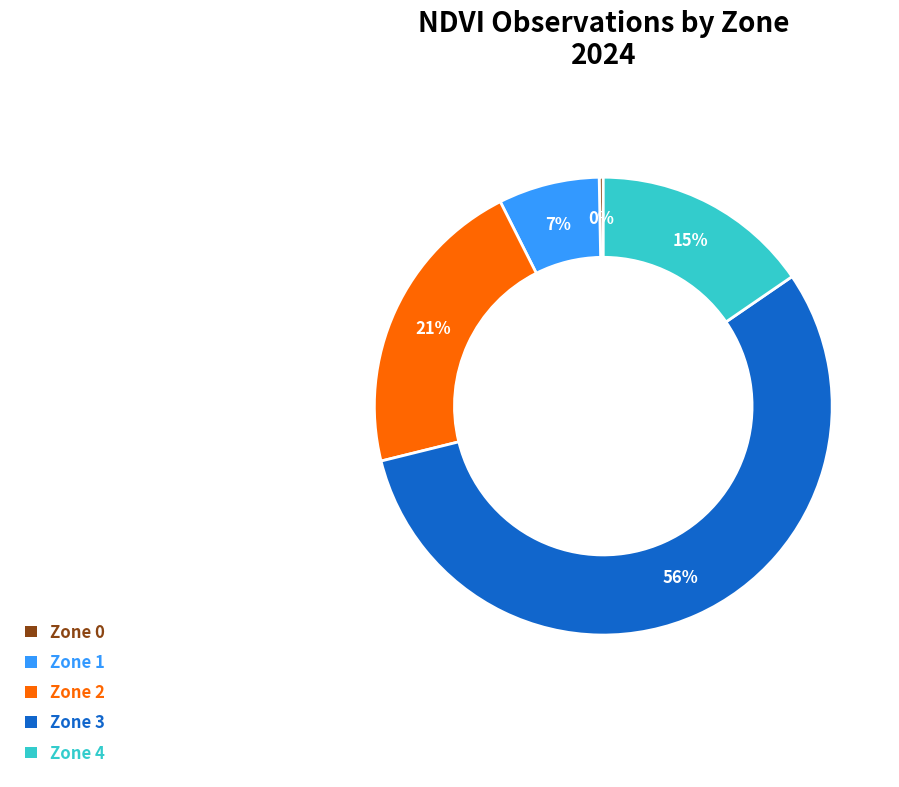

Count the number of slices in the pie.

5